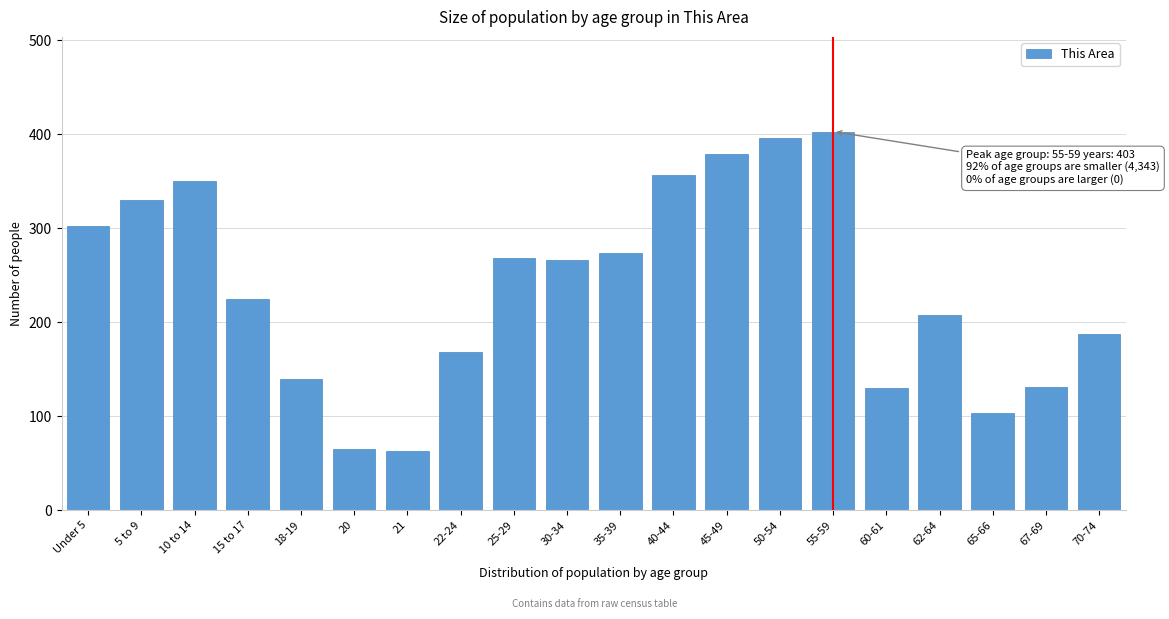

Is it true that the value at 10 to 14 is 350?

True